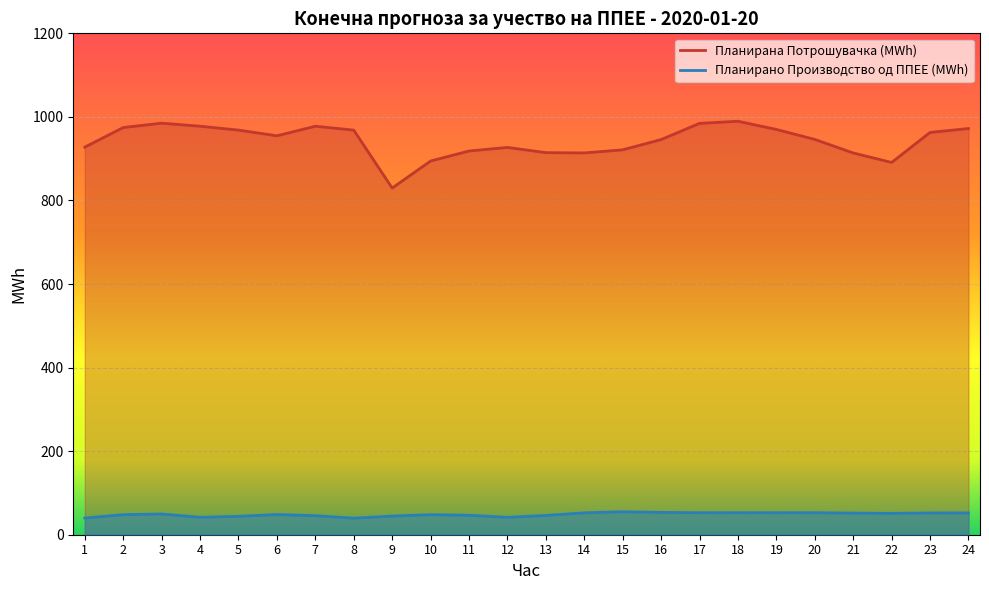

Reading left to right, list all the values displayed in this chart.

Планирано Производство од ППЕЕ: 39.9	48.0	49.7	41.7	44.0	48.4	45.6	39.7	44.6	48.0	46.6	41.6	46.2	52.4	54.9	53.5	52.7	52.8	52.7	52.7	51.8	51.1	52.1	52.2
Планирана Потрошувачка: 927.7	974.6	985.0	977.7	968.4	954.8	977.7	968.4	829.7	894.4	918.4	927.0	914.4	913.8	921.2	945.8	984.5	989.6	969.9	946.1	913.7	891.0	962.9	972.1